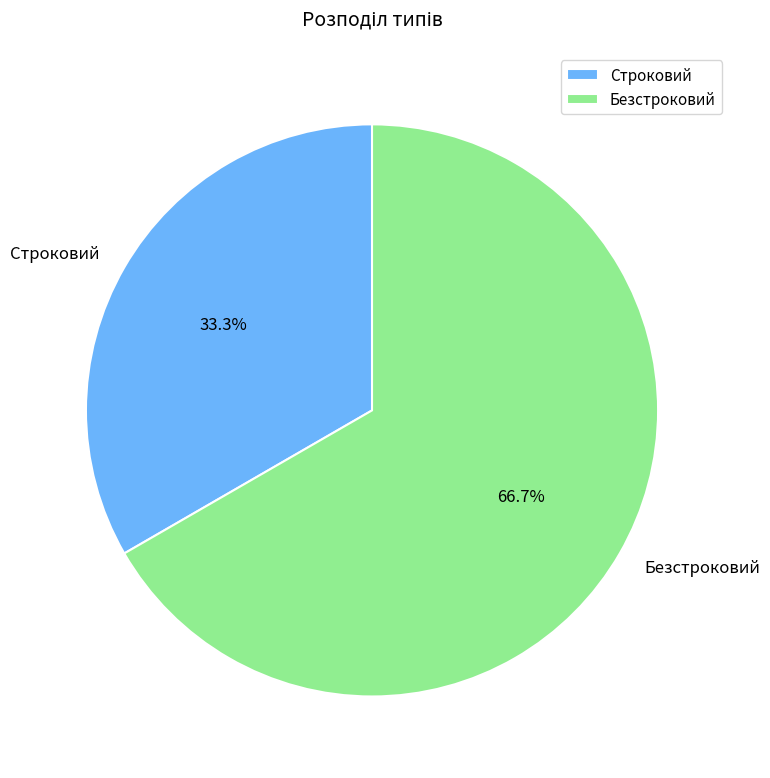

Which category has the smallest portion of the pie?

Строковий